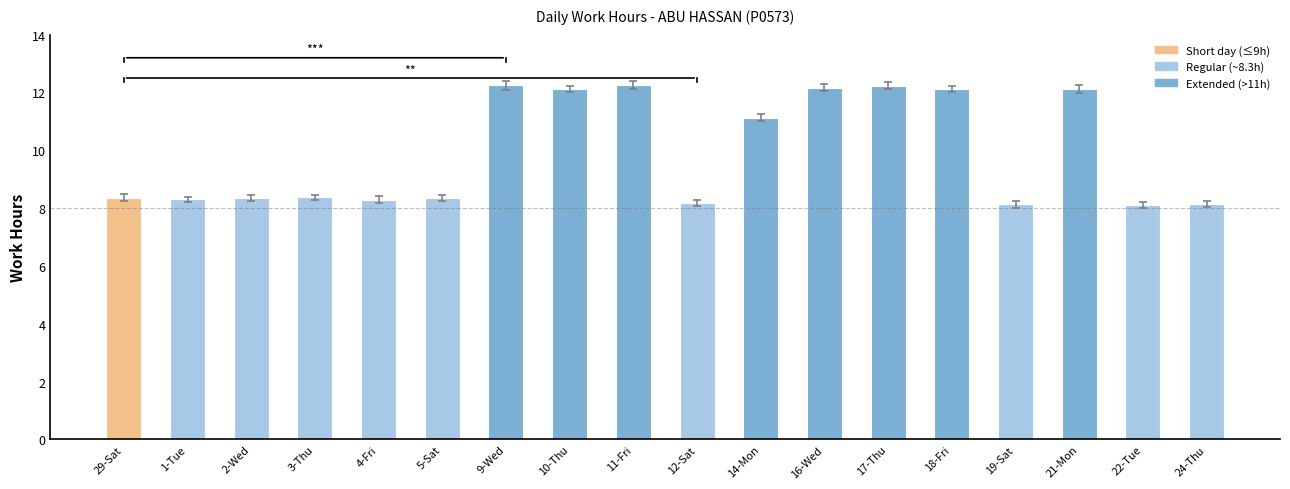

The chart shows a value of 11.1 at 14-Mon. True or false?

True